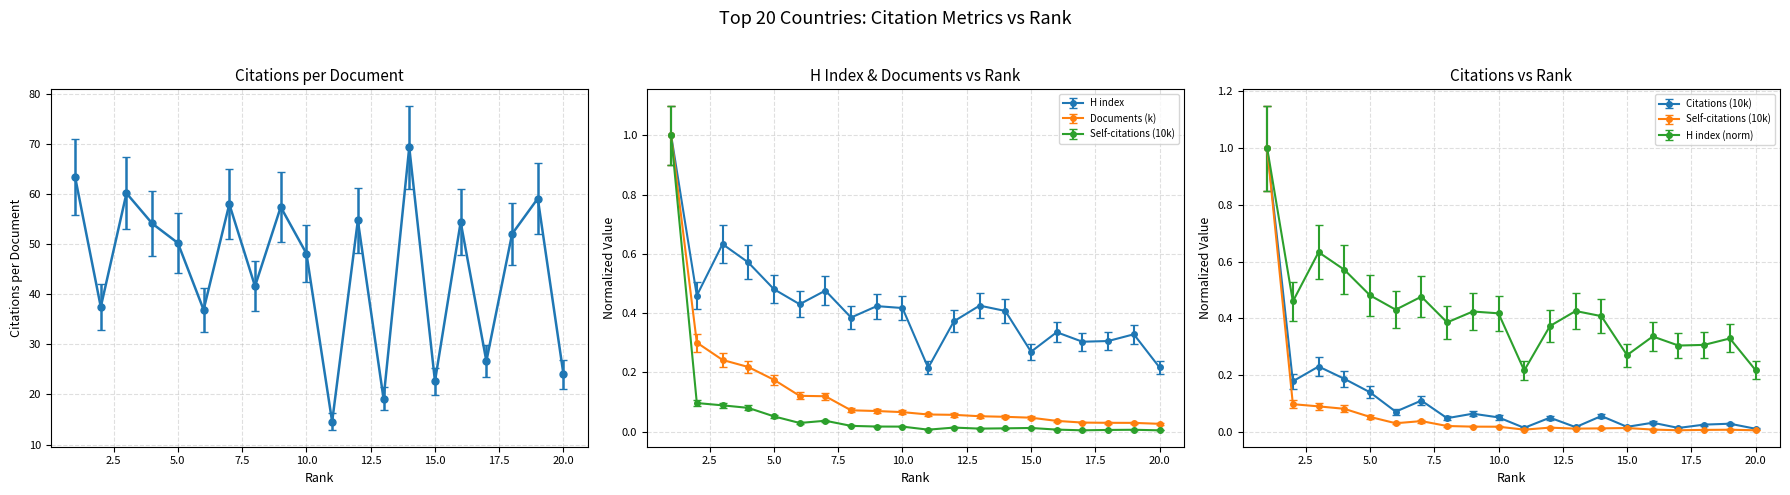

The Citations (10k) series shows 0.0 at 17. True or false?

False